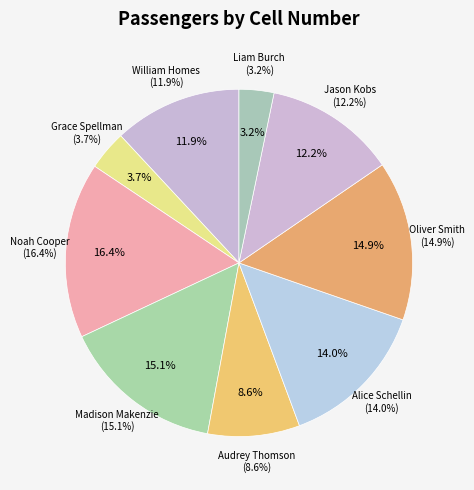

Which category has the biggest portion of the pie?

Noah Cooper